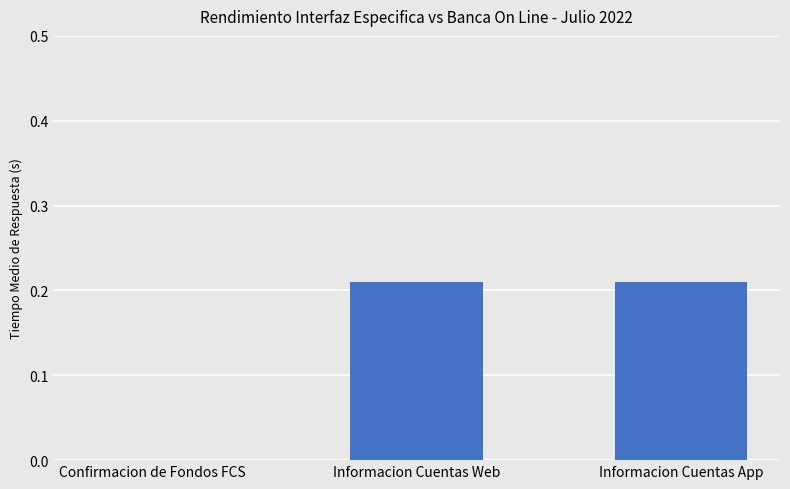

What is the sum of all values?

0.4